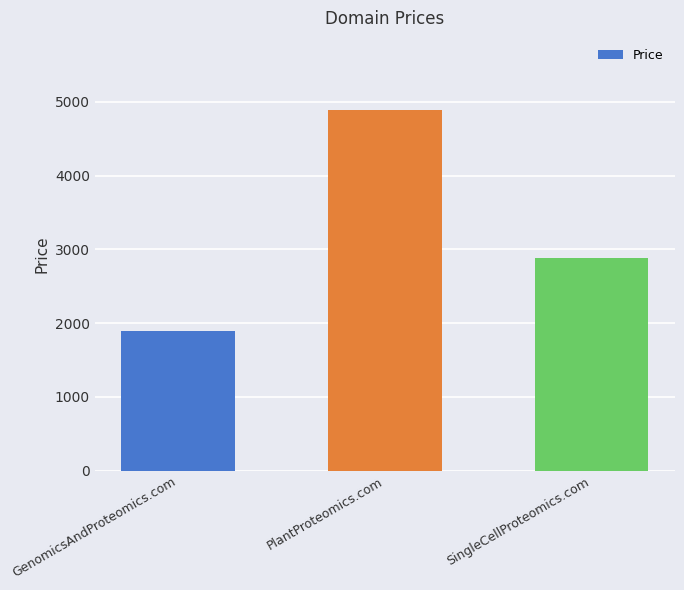

What is the label of the 1st bar from the right?

SingleCellProteomics.com